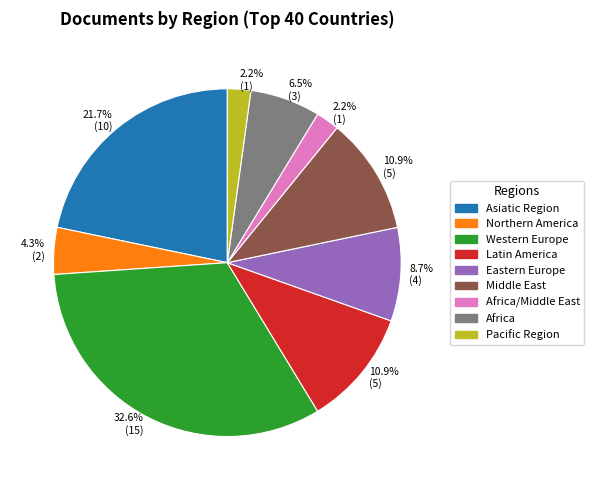

Is there a majority slice in this chart?

No